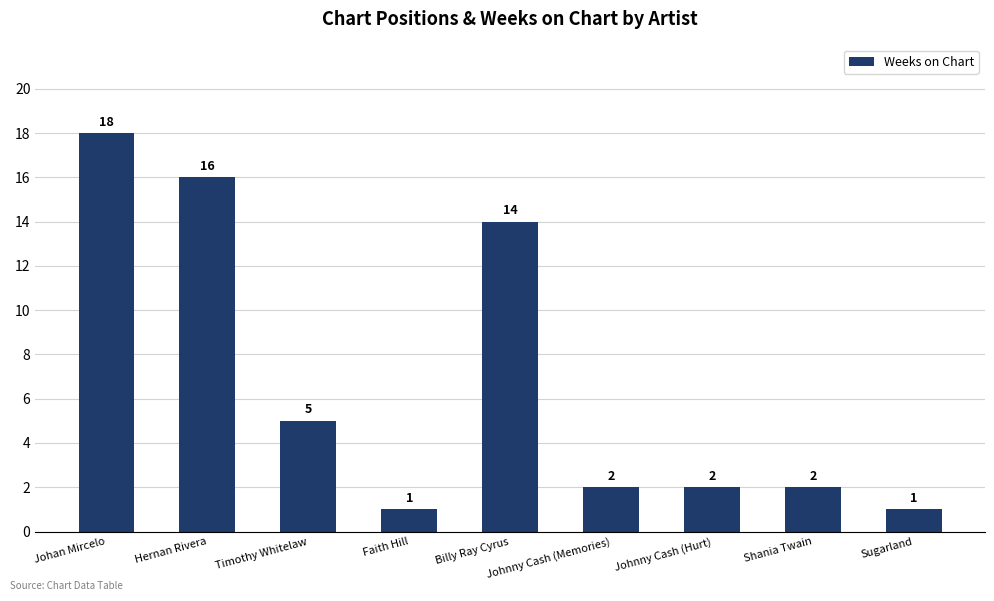

How many data points are less than 2?

2